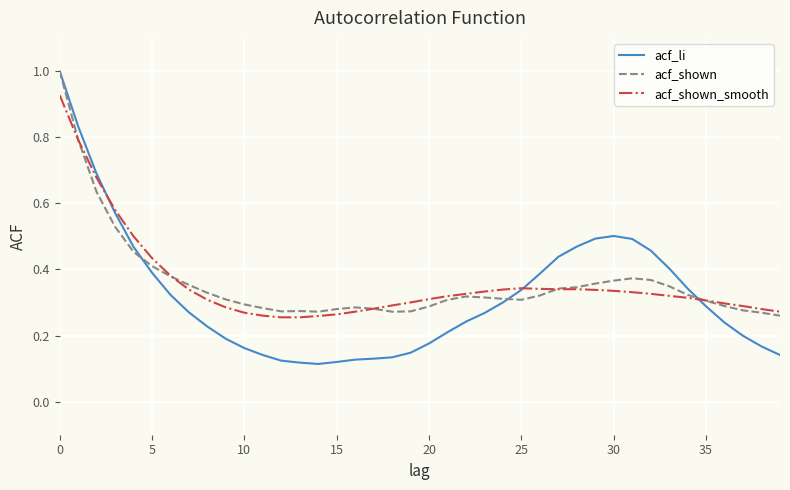

Count the number of data series in this chart.

3